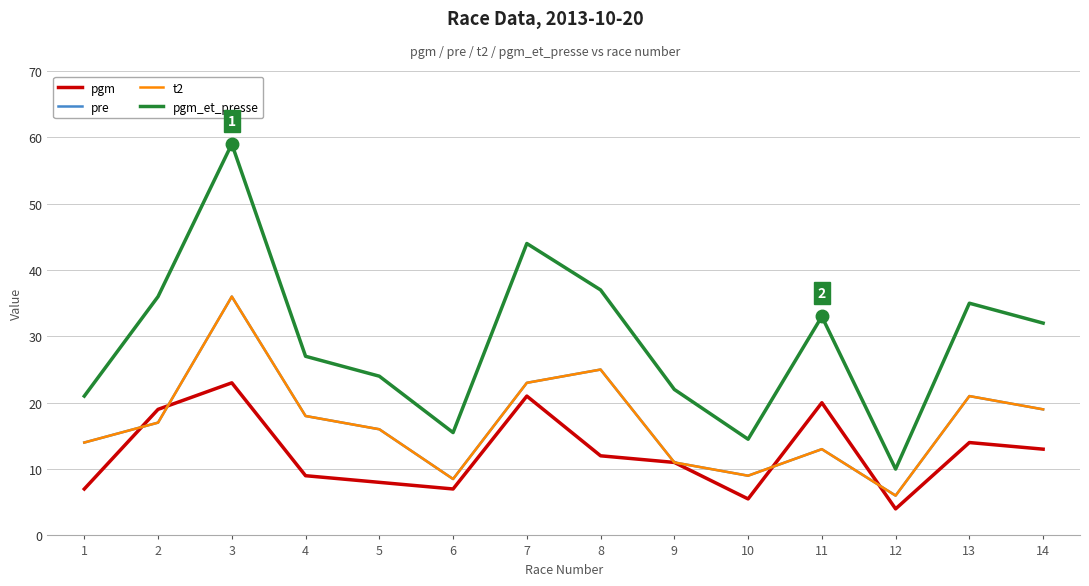

What is the total value across all series at 4?

72.0